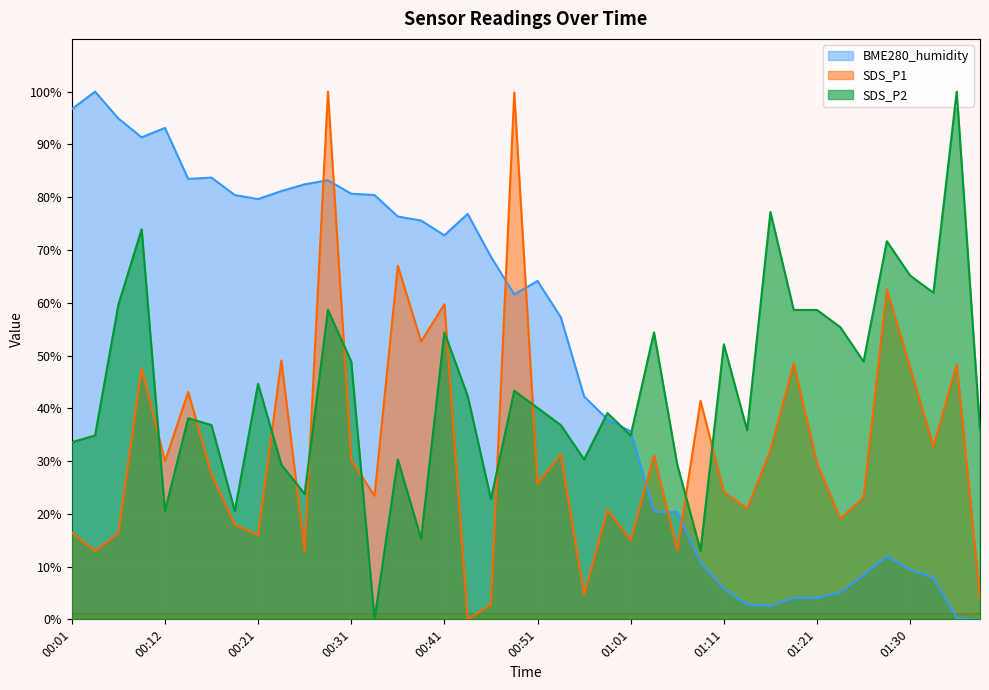

Which category has the lowest value in the BME280_humidity series?

01:38